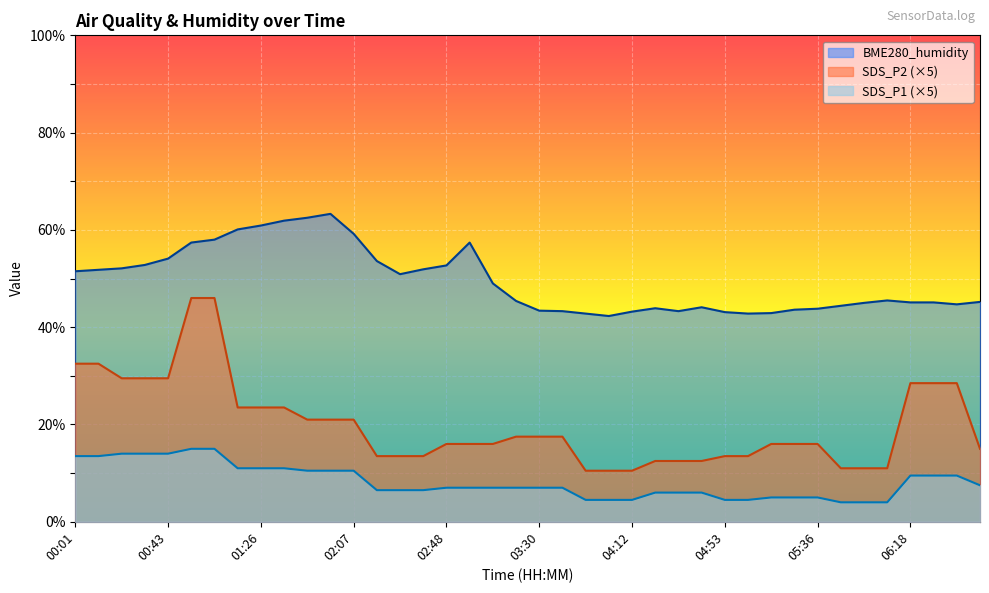

List the labels in order of SDS_P1 value, largest first.

00:53, 01:04, 00:22, 00:32, 00:43, 00:01, 00:11, 01:15, 01:26, 01:37, 01:47, 01:57, 02:07, 06:18, 06:28, 06:38, 06:48, 02:48, 02:59, 03:10, 03:20, 03:30, 03:40, 02:18, 02:28, 02:38, 04:22, 04:33, 04:43, 05:15, 05:25, 05:36, 03:50, 04:01, 04:12, 04:53, 05:04, 05:46, 05:57, 06:08